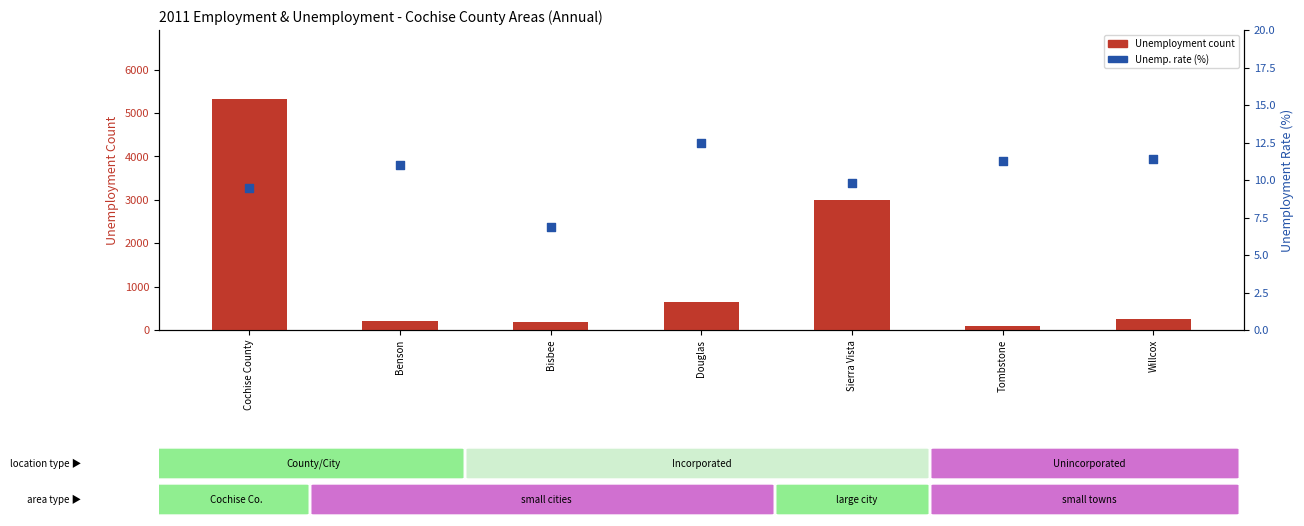

Which series contains the highest Y value?

Unemployment count